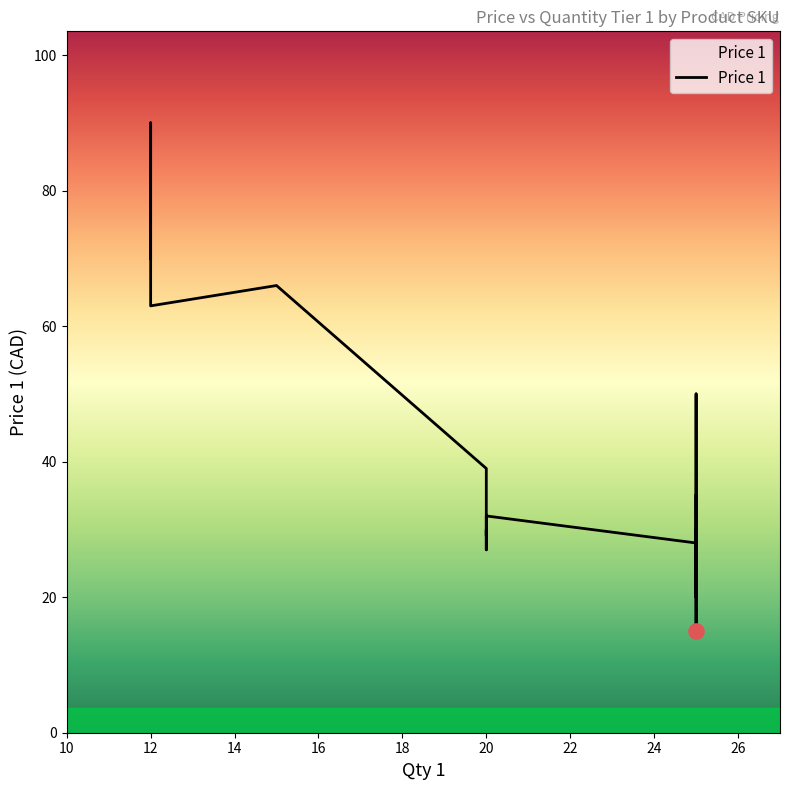

What is the change in value from BG112 to BG501?

+3.0